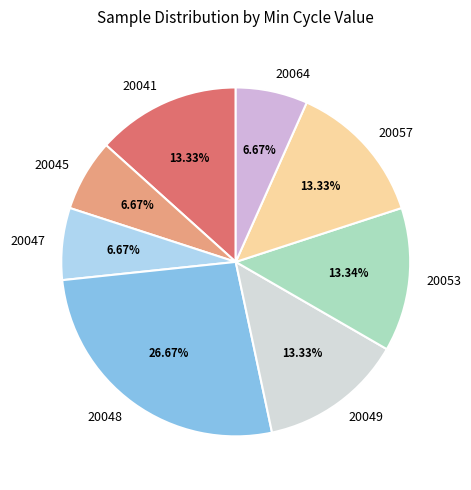

Does any single category account for the majority?

No